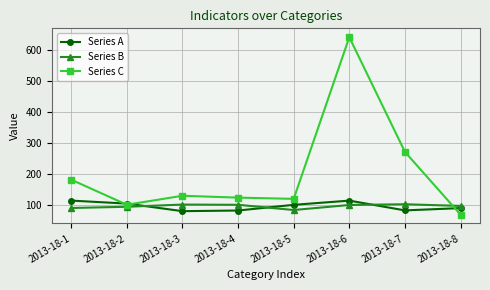

How many values in the Series B series are below 100?

4